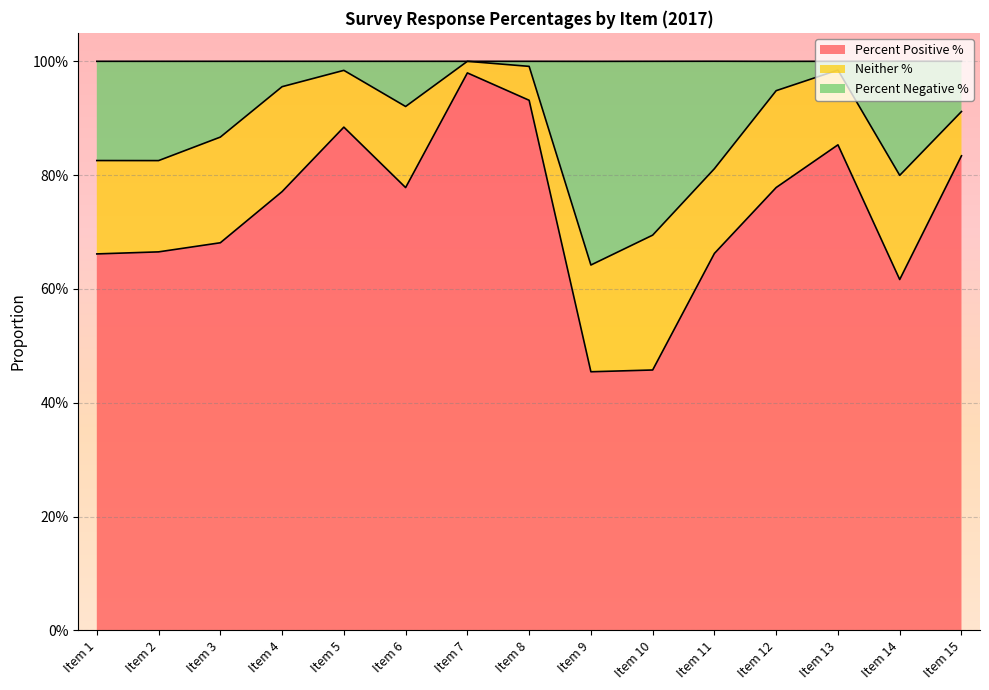

What is the difference between the maximum and minimum values in the Percent Positive % series?

0.5